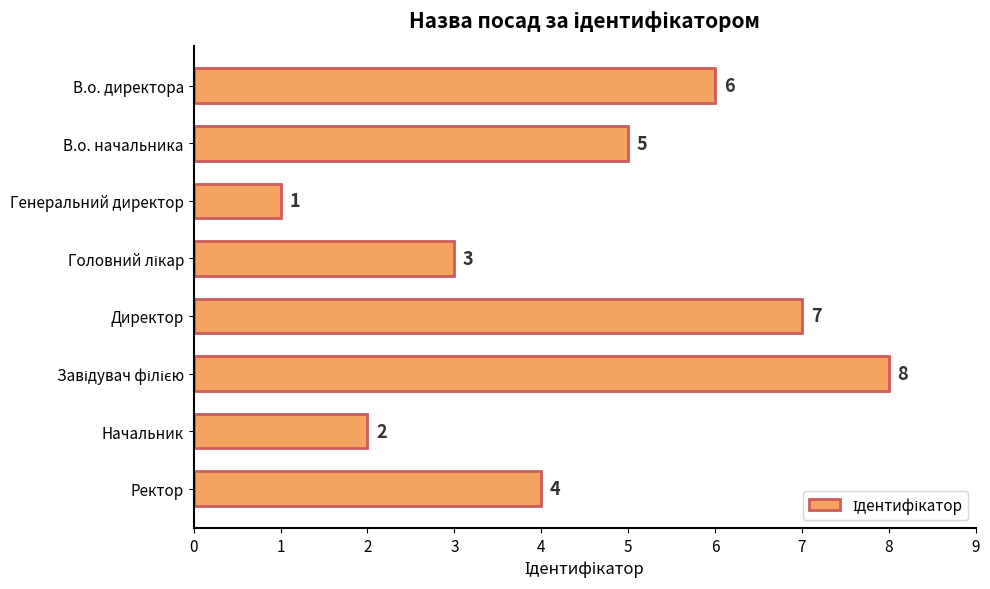

What is the label of the 5th bar from the top?

Директор